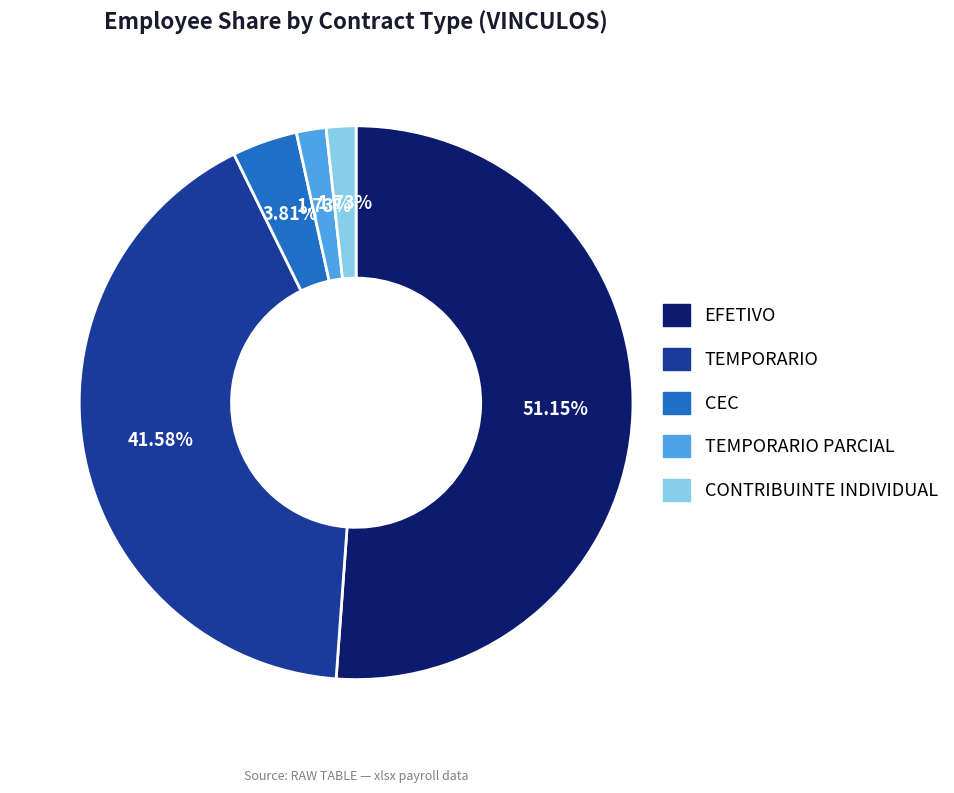

How many segments does this pie chart have?

5